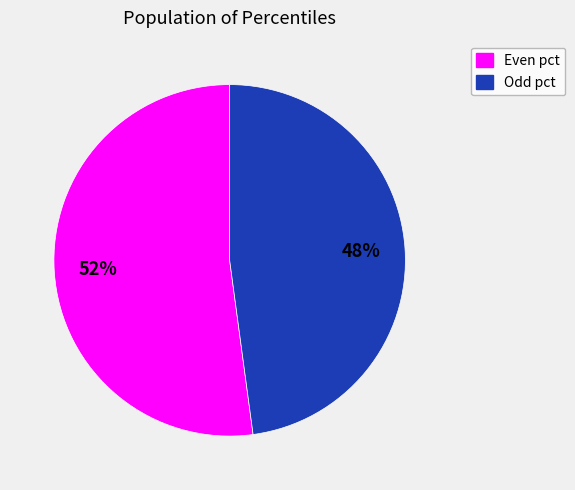

To the nearest percent, what is the difference between the largest and smallest slice percentages?

4%